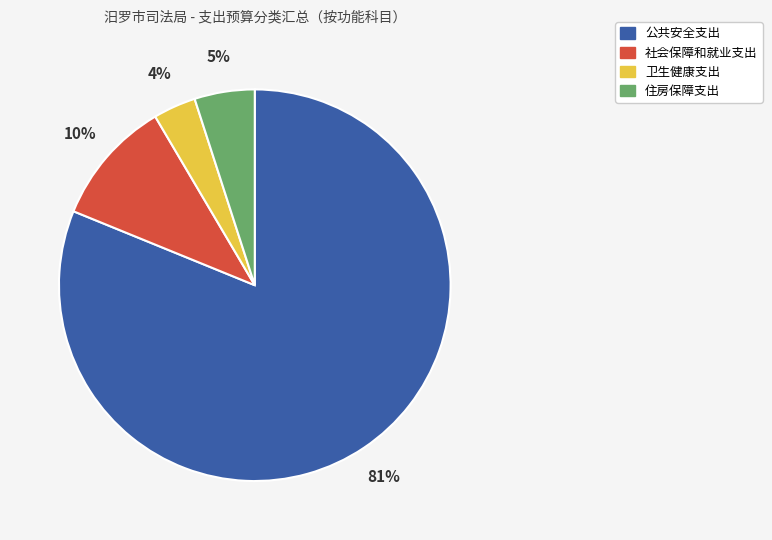

How many segments does this pie chart have?

4